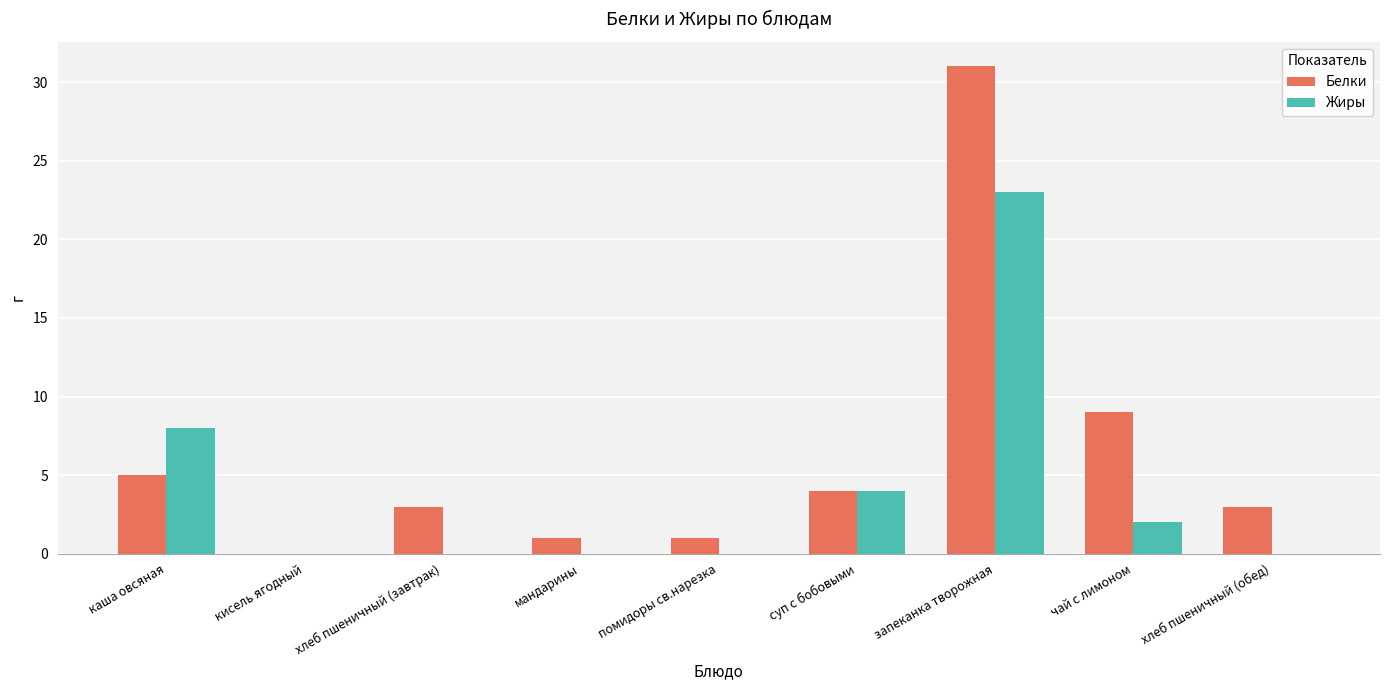

Count the number of categories in the chart.

9